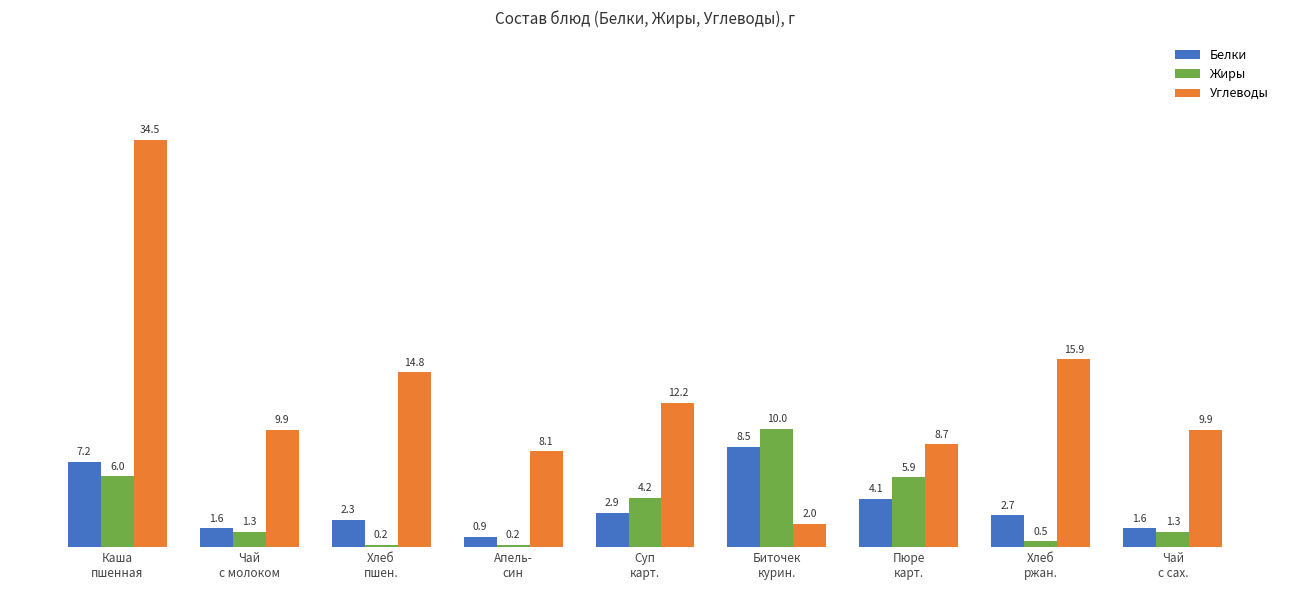

Reading left to right, transcribe all the data shown in this chart.

Белки: Каша
пшенная=7.2	Чай
с молоком=1.6	Хлеб
пшен.=2.3	Апель-
син=0.9	Суп
карт.=2.9	Биточек
курин.=8.5	Пюре
карт.=4.1	Хлеб
ржан.=2.7	Чай
с сах.=1.6
Жиры: Каша
пшенная=6.0	Чай
с молоком=1.3	Хлеб
пшен.=0.2	Апель-
син=0.2	Суп
карт.=4.2	Биточек
курин.=10.0	Пюре
карт.=5.9	Хлеб
ржан.=0.5	Чай
с сах.=1.3
Углеводы: Каша
пшенная=34.5	Чай
с молоком=9.9	Хлеб
пшен.=14.8	Апель-
син=8.1	Суп
карт.=12.2	Биточек
курин.=2.0	Пюре
карт.=8.7	Хлеб
ржан.=15.9	Чай
с сах.=9.9